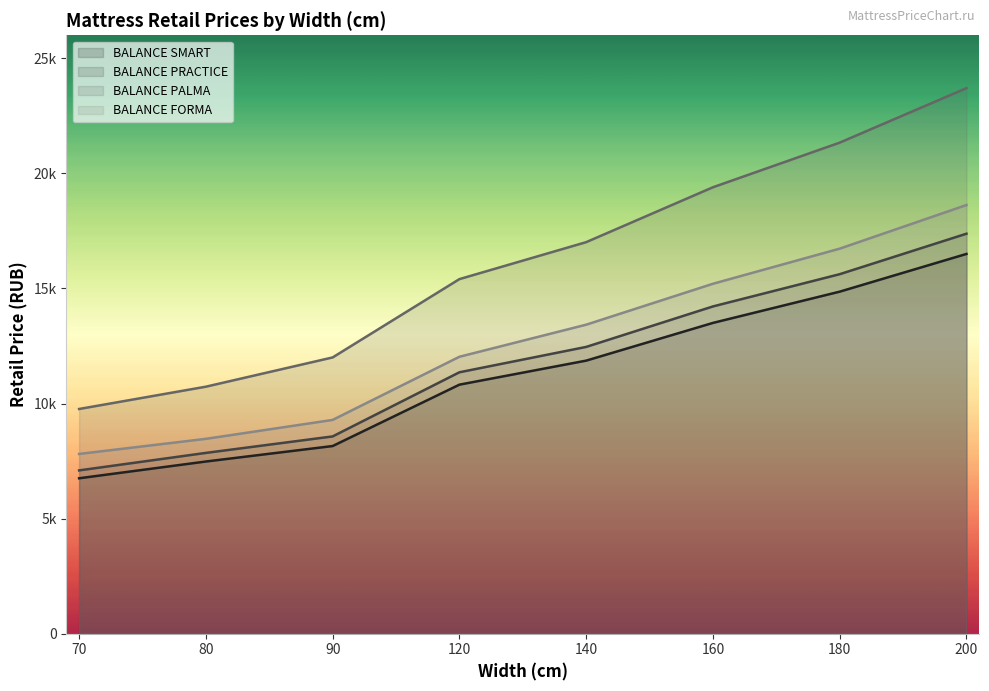

What is the value of the BALANCE PALMA point at the 3rd from the left?

12003